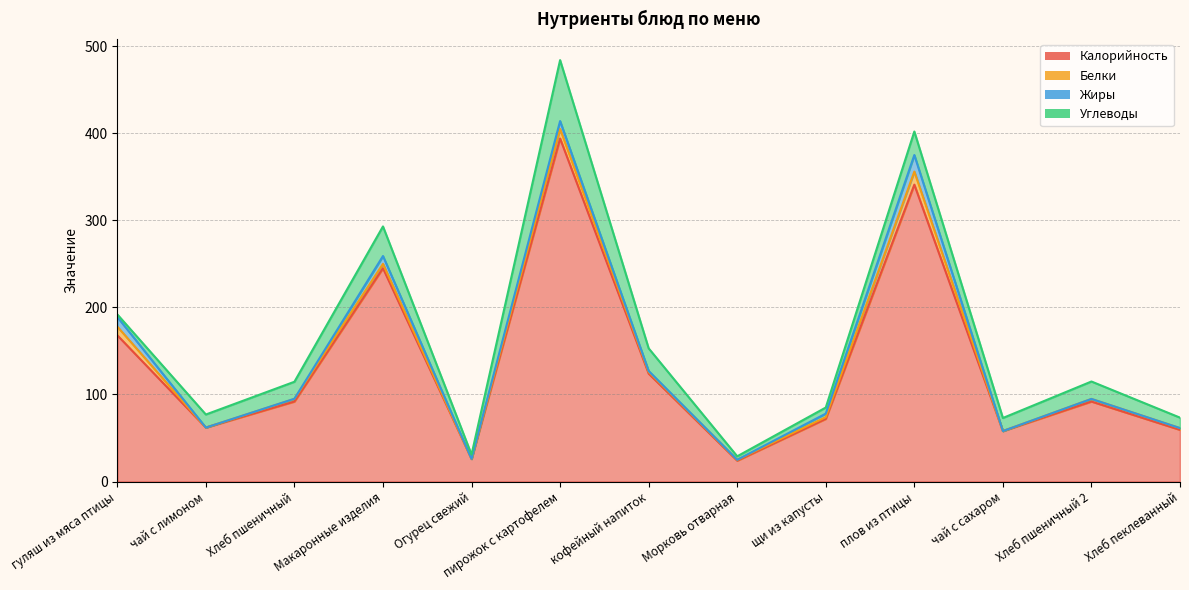

After their last crossing, which series has the higher values: Углеводы or Жиры?

Углеводы